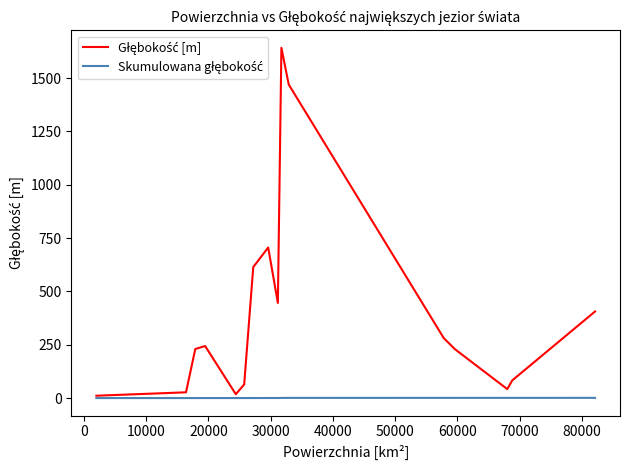

How many lines are shown in the chart?

2